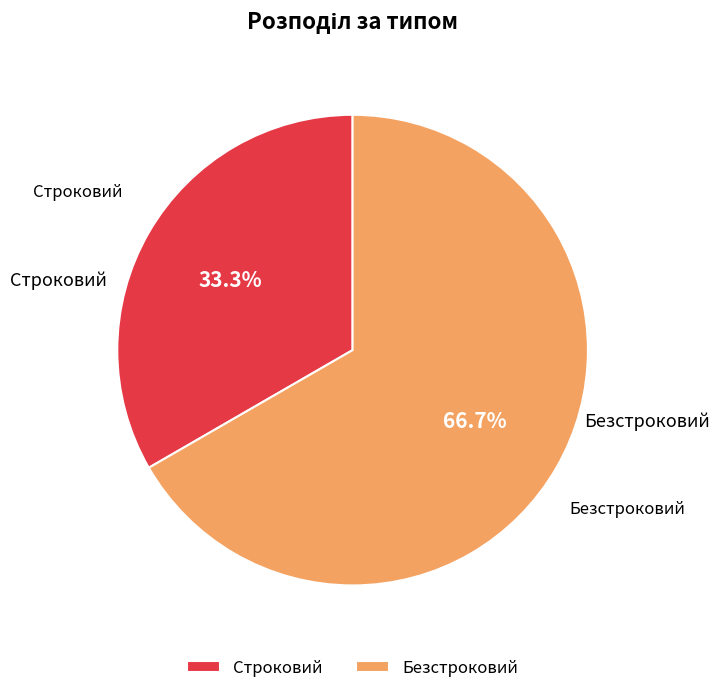

To the nearest percent, what is the combined percentage of Безстроковий and Строковий?

100%